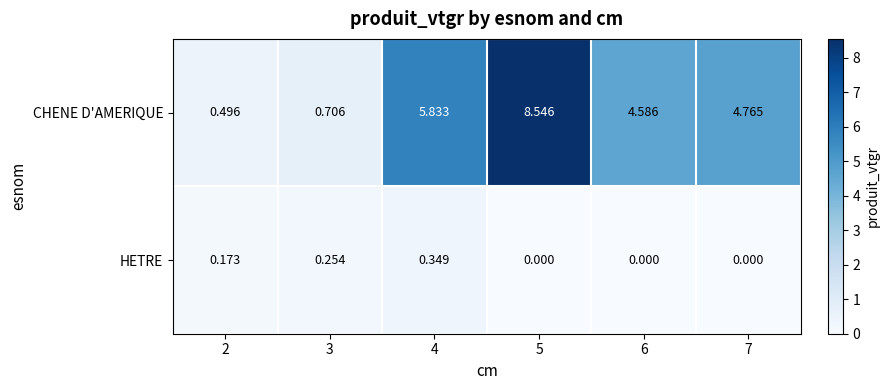

Which series changed the most between 3 and 7?

CHENE D'AMERIQUE